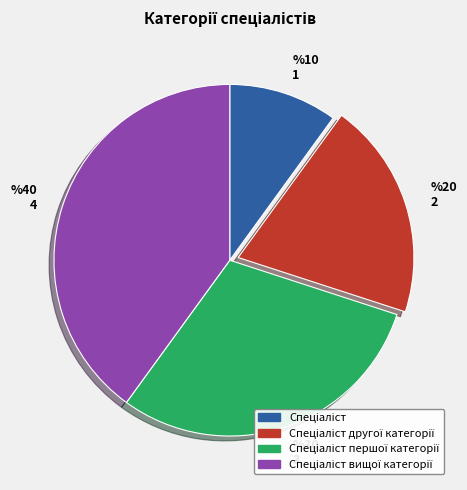

Does any single category account for the majority?

No